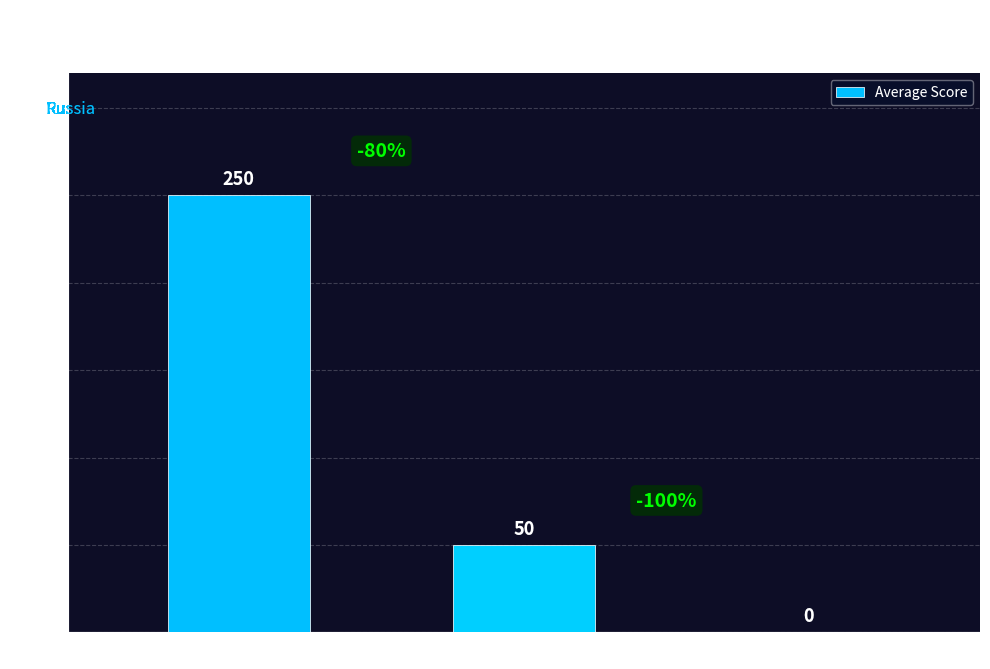

Is it true that the value at medium_airport is 250?

True